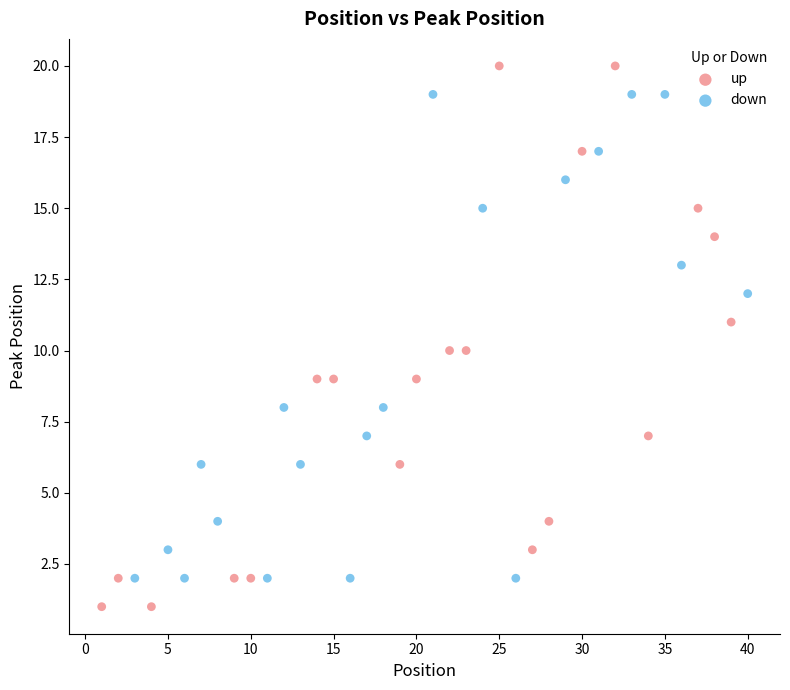

Which series has the widest spread of Y values?

up